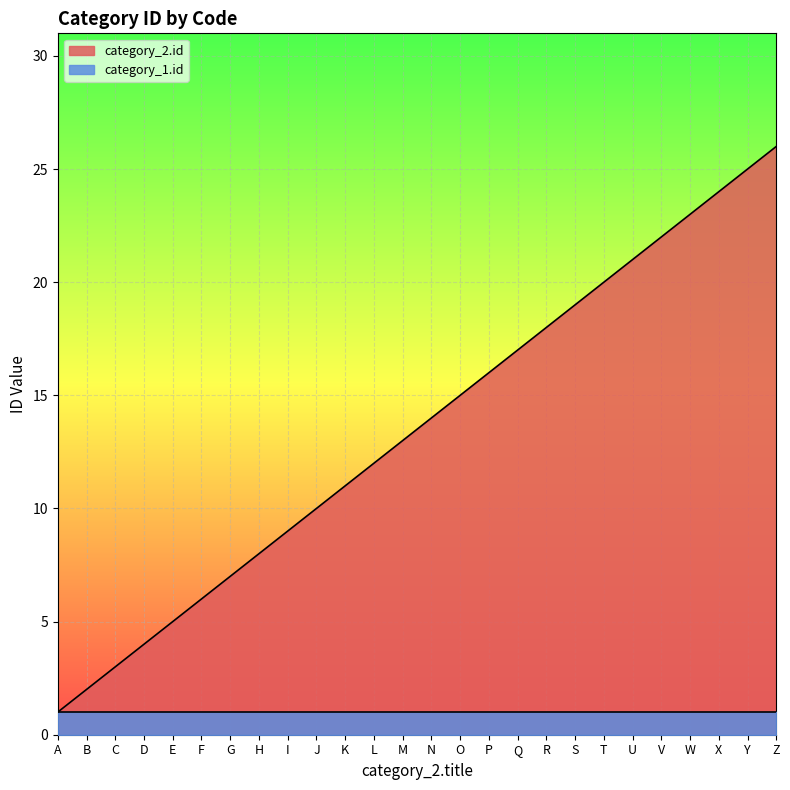

What is the sum of all values?

351